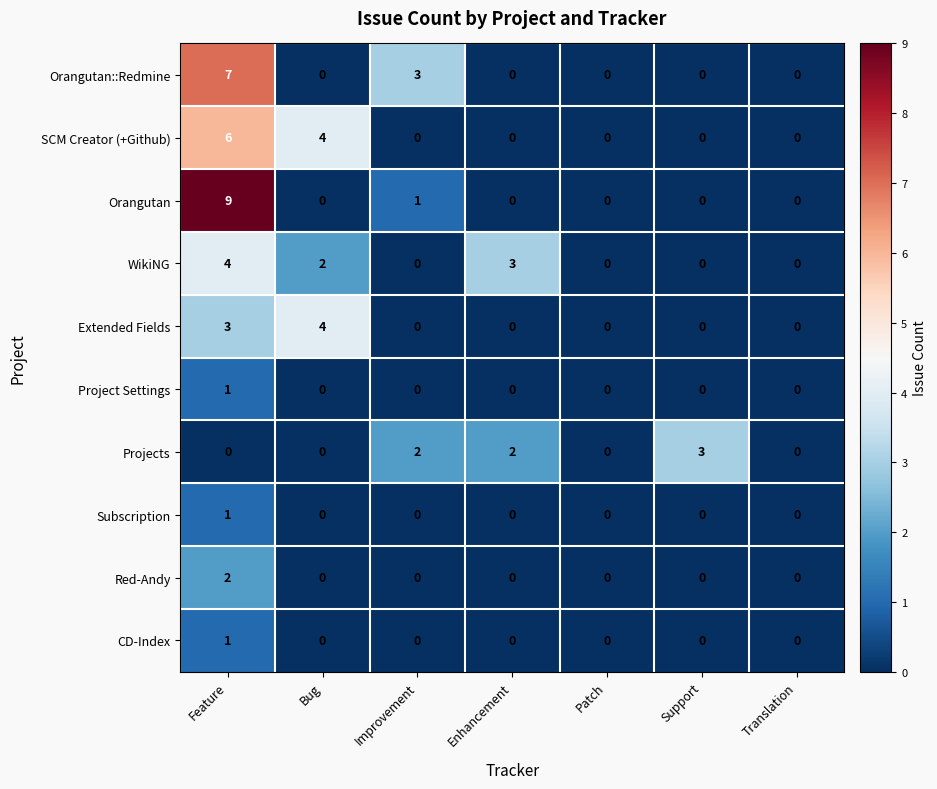

Which series has the widest spread of values?

Orangutan